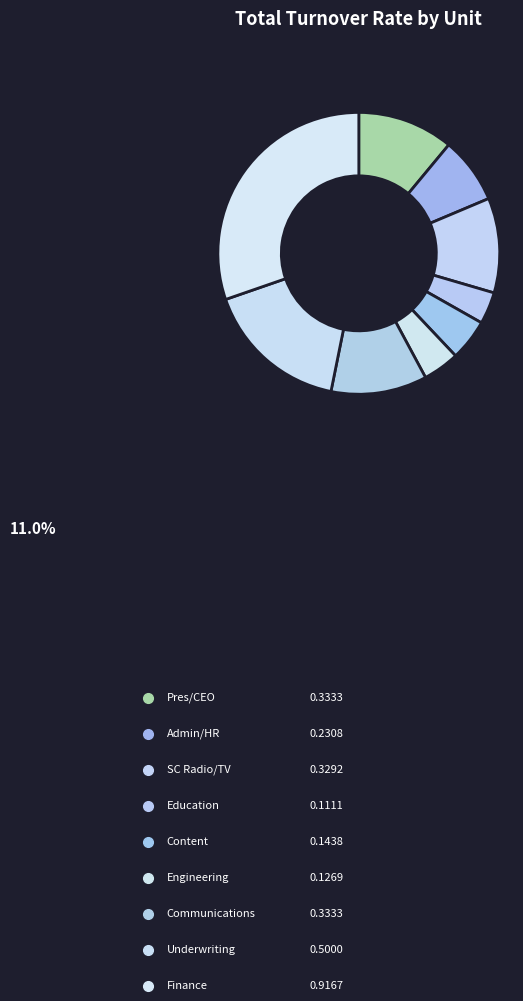

How many segments does this pie chart have?

9